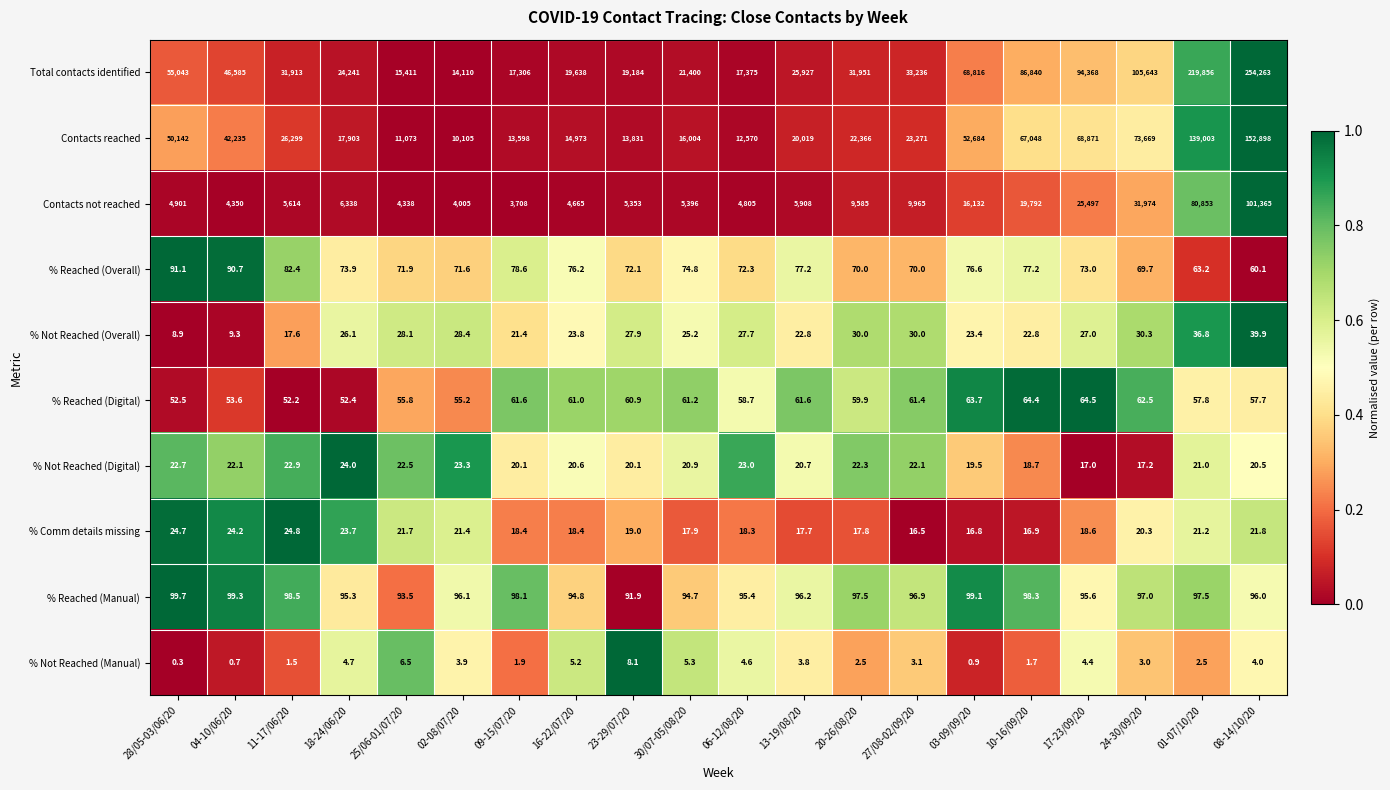

Which series has the largest total across all categories?

Total contacts identified